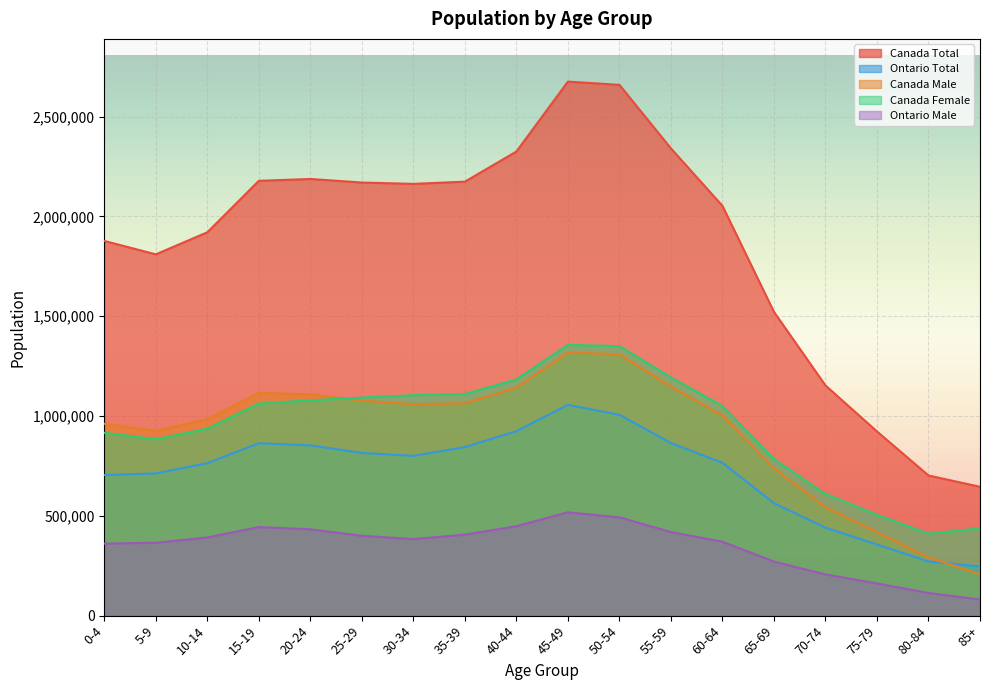

What is the label of the 9th point from the right?

45-49